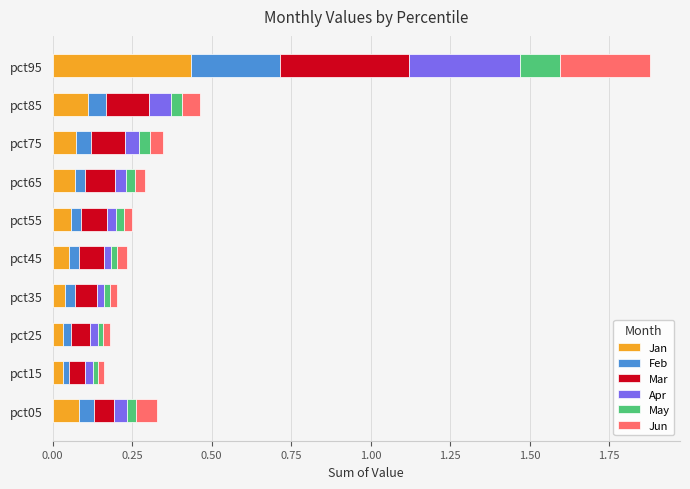

At which category is the sum across all series the highest?

pct95